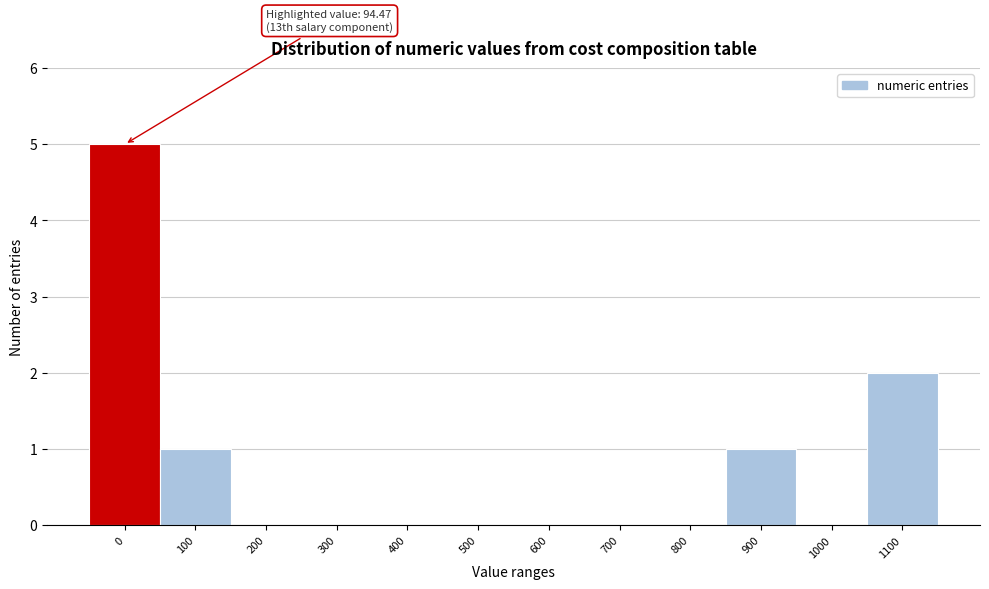

Reading left to right, transcribe all the data shown in this chart.

0=5	100=1	200=0	300=0	400=0	500=0	600=0	700=0	800=0	900=1	1000=0	1100=2